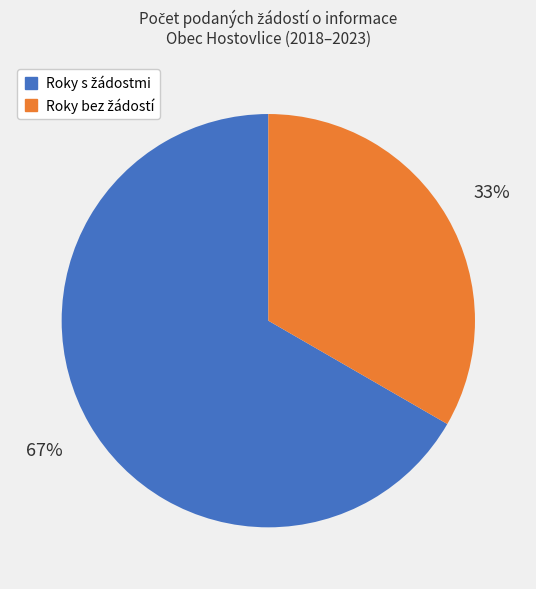

To the nearest percent, what is the average slice percentage?

50%